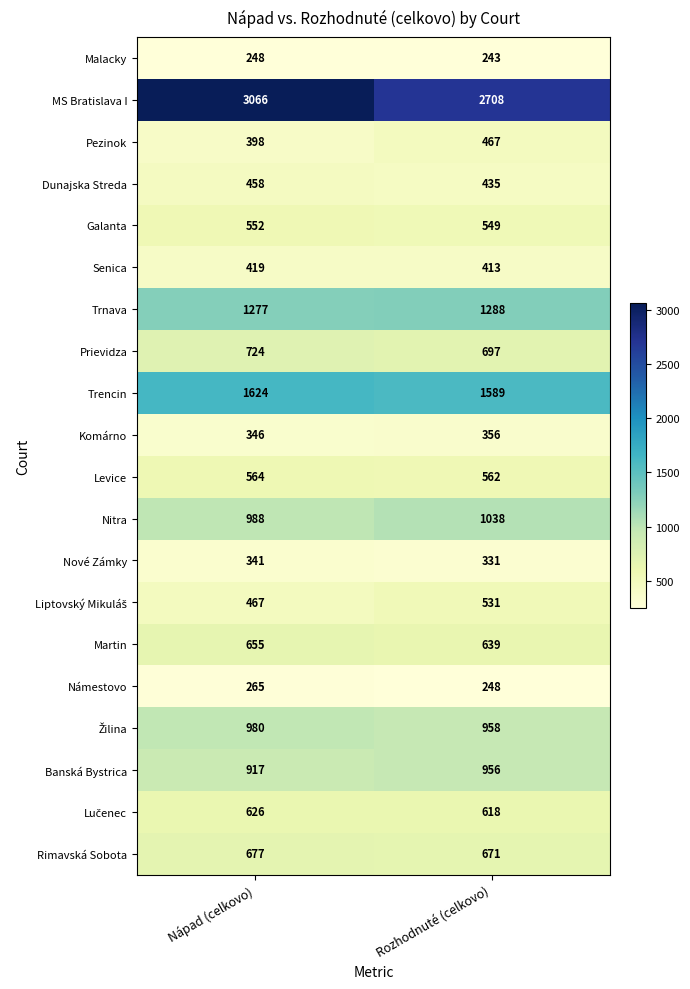

The Senica series shows 413 at Rozhodnuté (celkovo). True or false?

True